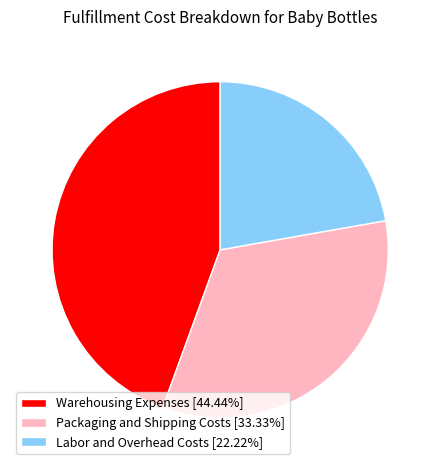

What is the largest slice in the pie chart?

Warehousing Expenses